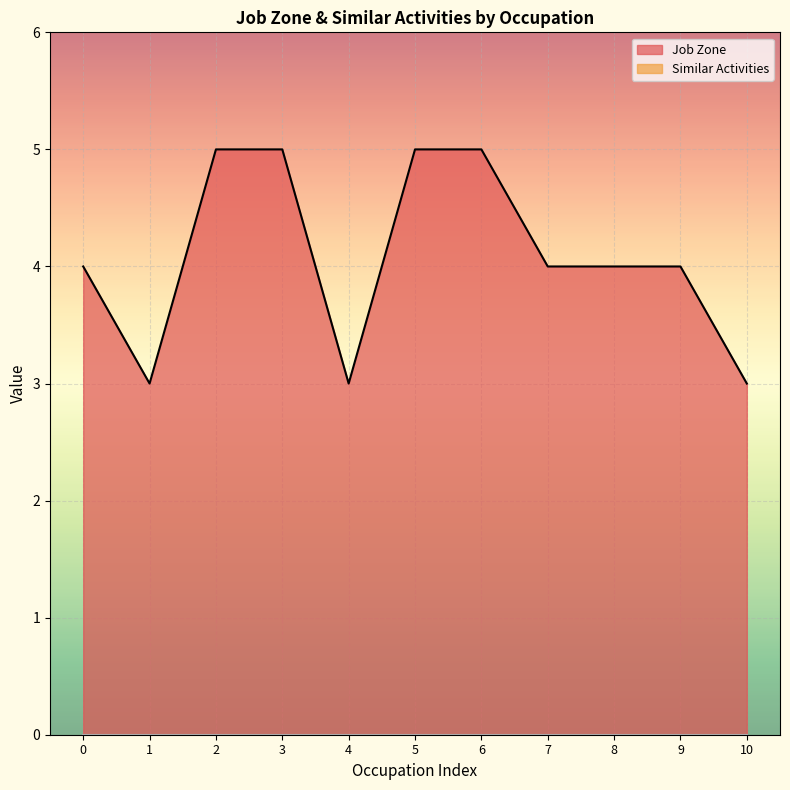

What is the difference between the second highest and minimum values?

2